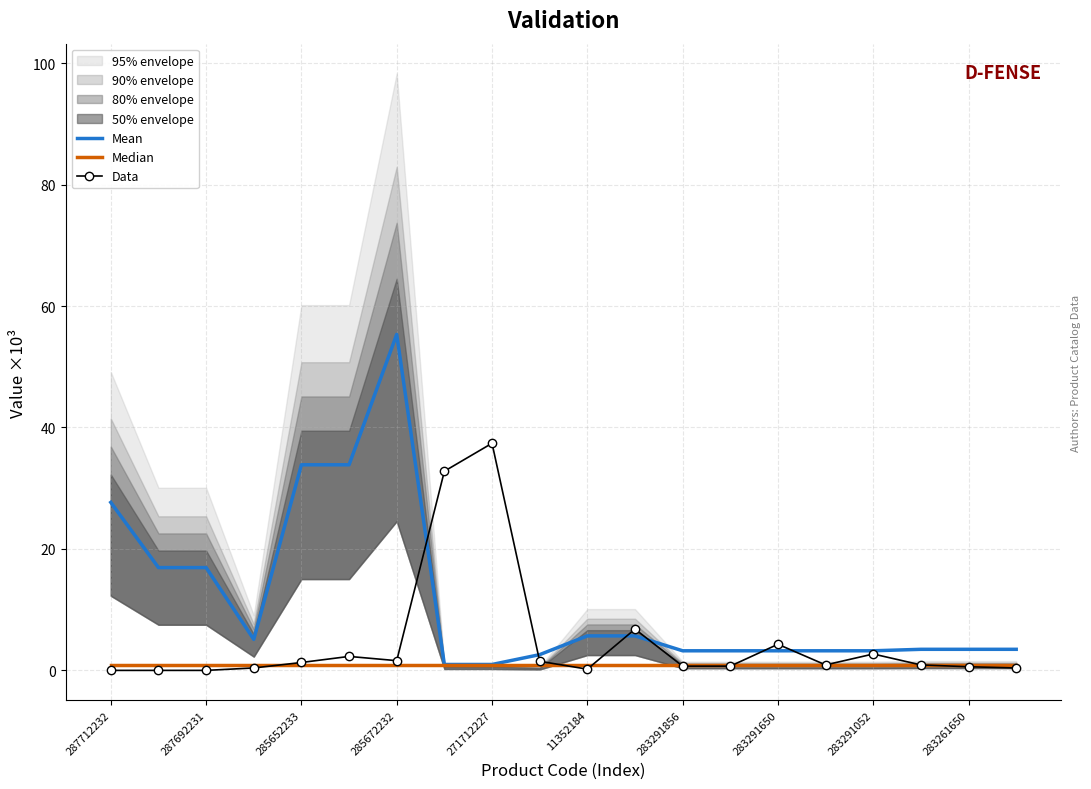

Reading left to right, transcribe all the data shown in this chart.

Mean: 27.7	16.9	16.9	5.1	33.9	33.9	55.3	1.0	1.0	2.6	5.7	5.7	3.2	3.2	3.2	3.2	3.2	3.5	3.5	3.5
Median: 1.0	1.0	1.0	1.0	1.0	1.0	1.0	1.0	1.0	1.0	1.0	1.0	1.0	1.0	1.0	1.0	1.0	1.0	1.0	1.0
Data: 0.0	0.0	0.0	0.4	1.3	2.3	1.6	32.8	37.4	1.5	0.2	6.8	0.7	0.7	4.3	0.9	2.7	0.9	0.6	0.4